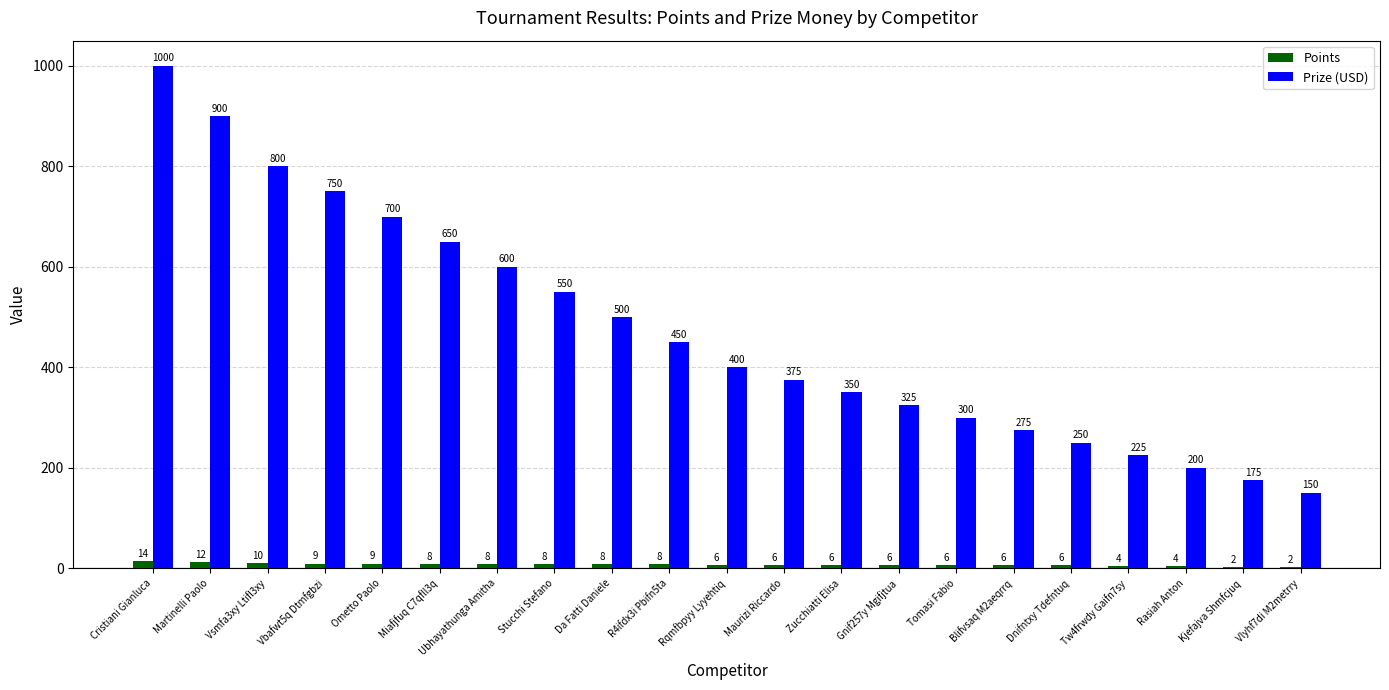

Which series changed the most between Cristiani Gianluca and Kjefajva Shmfcjuq?

Prize (USD)